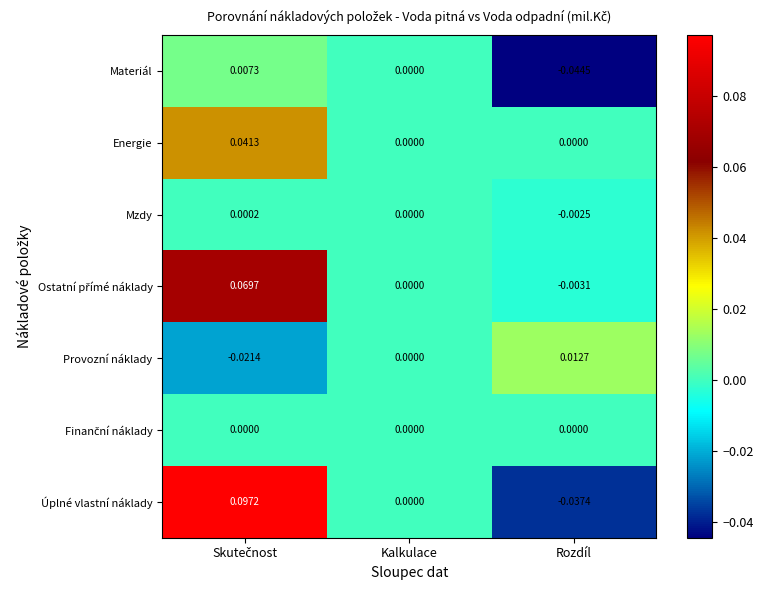

At which label does Úplné vlastní náklady reach its minimum?

Rozdíl